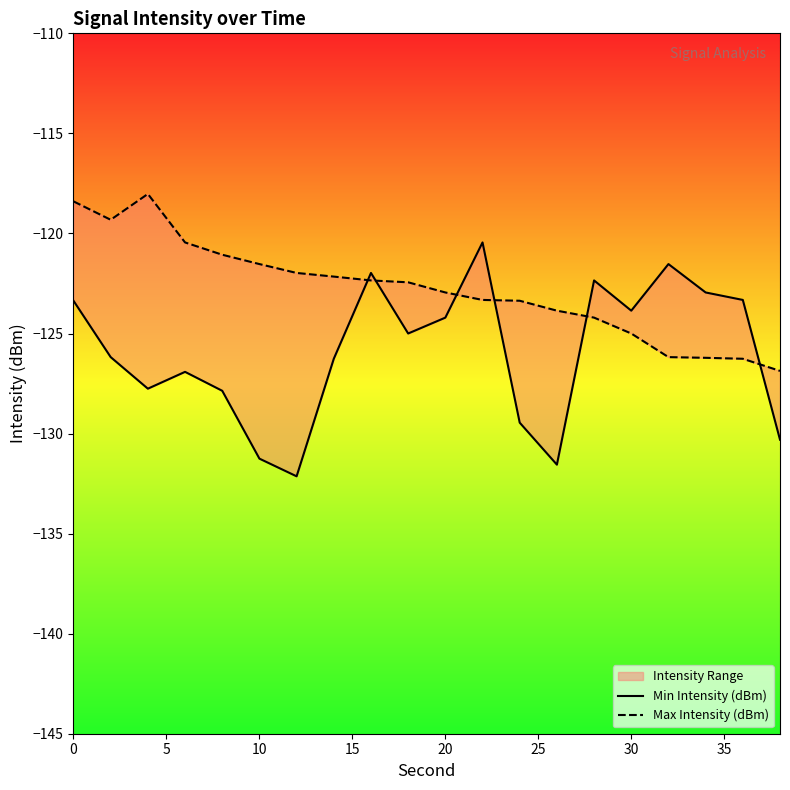

How many categories are shown in the chart?

20